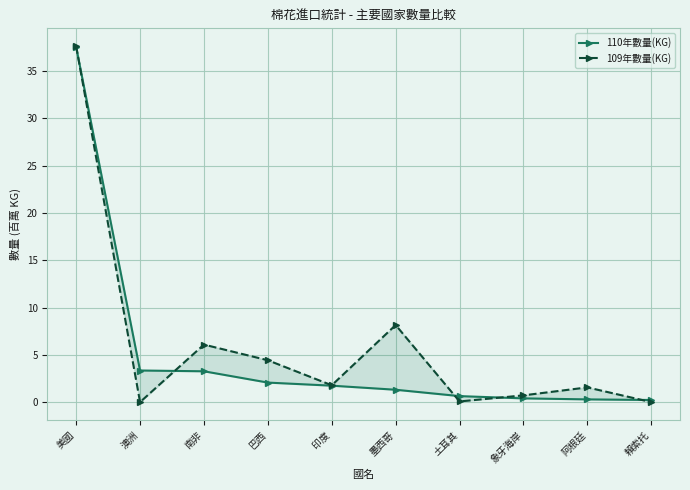

Where is 110年數量(KG) nearest to the value 18?

澳洲